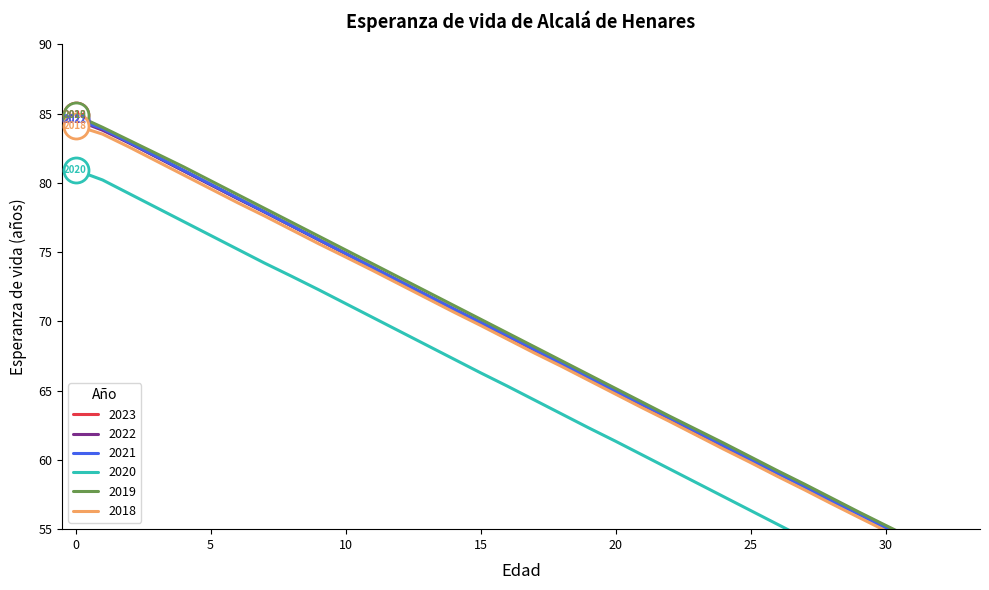

What is the difference between the second highest and second lowest values in the 2021 series?

30.8